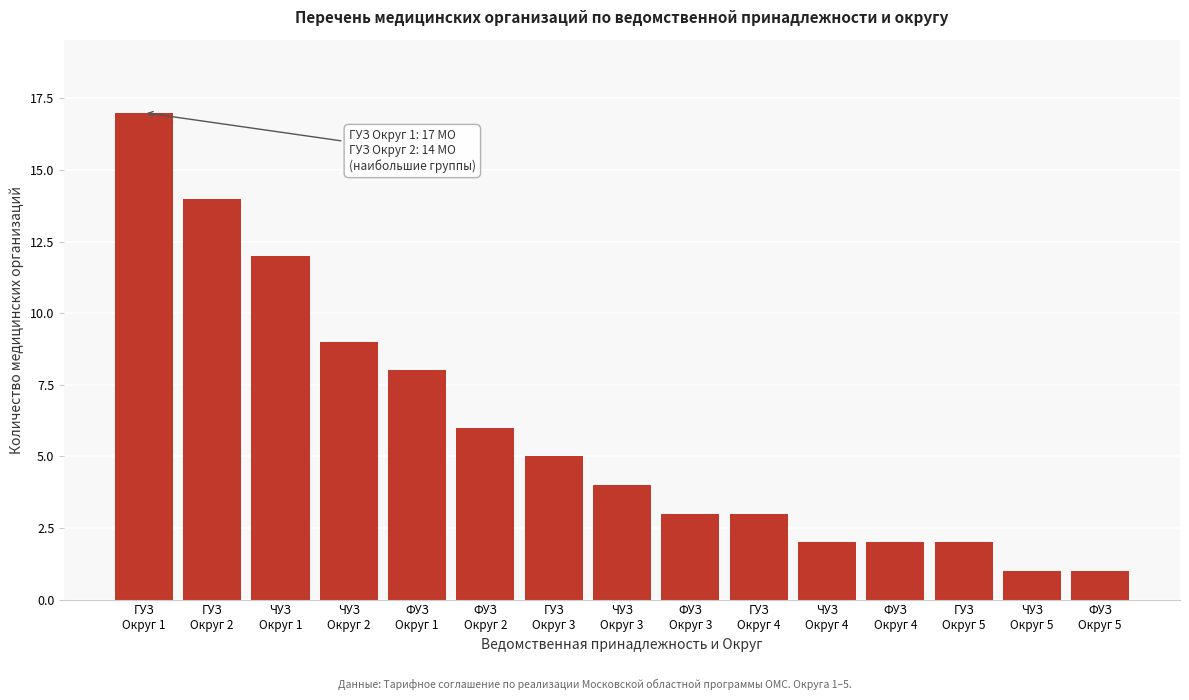

Reading left to right, transcribe all the data shown in this chart.

17	14	12	9	8	6	5	4	3	3	2	2	2	1	1